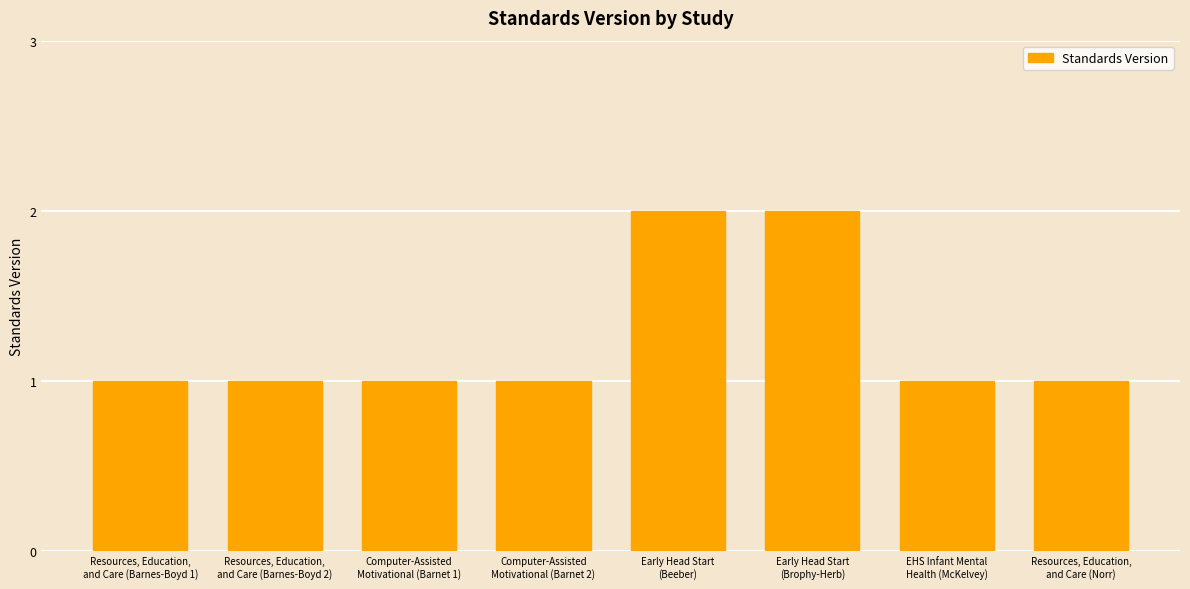

What value does the data have at Resources, Education,
and Care (Barnes-Boyd 1)?

1